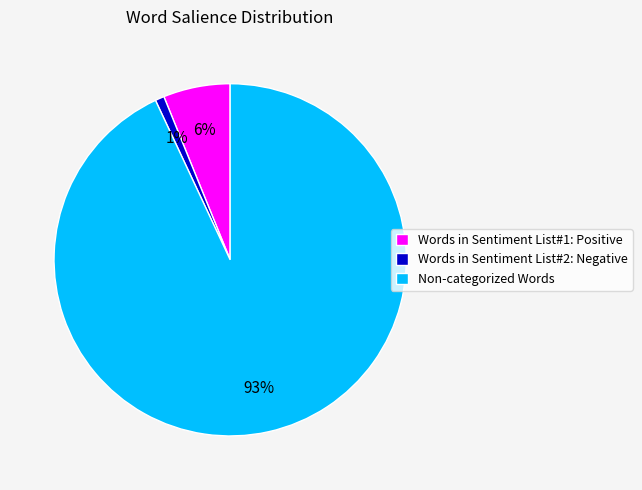

Does any single category account for the majority?

Yes